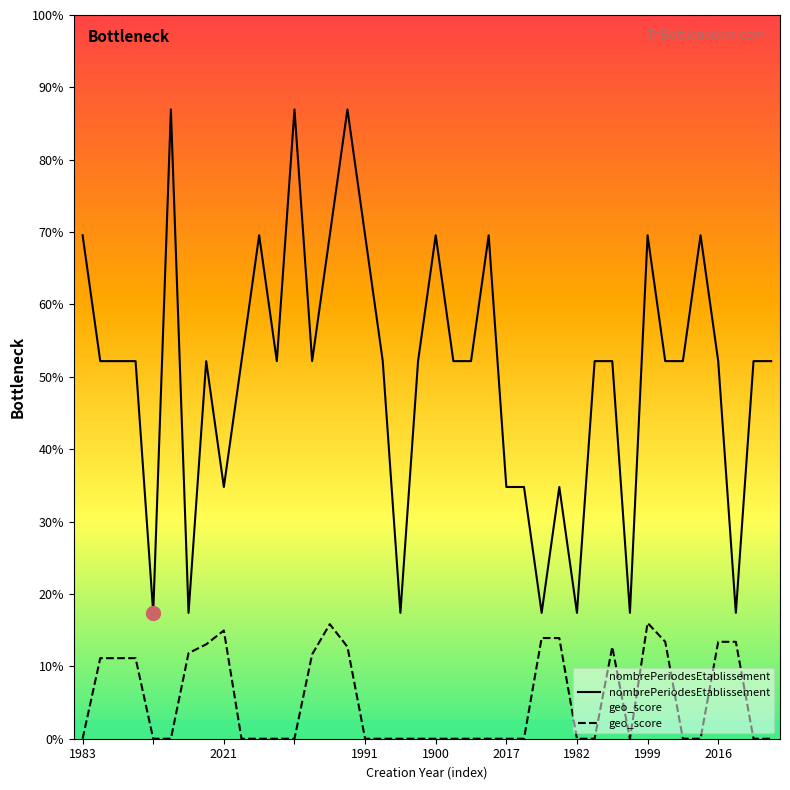

Reading left to right, transcribe all the data shown in this chart.

nombrePeriodesEtablissement: 4.0	3.0	3.0	3.0	1.0	5.0	1.0	3.0	2.0	3.0	4.0	3.0	5.0	3.0	4.0	5.0	4.0	3.0	1.0	3.0	4.0	3.0	3.0	4.0	2.0	2.0	1.0	2.0	1.0	3.0	3.0	1.0	4.0	3.0	3.0	4.0	3.0	1.0	3.0	3.0
geo_score: 0.0	0.6	0.6	0.6	0.0	0.0	0.7	0.8	0.9	0.0	0.0	0.0	0.0	0.7	0.9	0.7	0.0	0.0	0.0	0.0	0.0	0.0	0.0	0.0	0.0	0.0	0.8	0.8	0.0	0.0	0.7	0.0	0.9	0.8	0.0	0.0	0.8	0.8	0.0	0.0